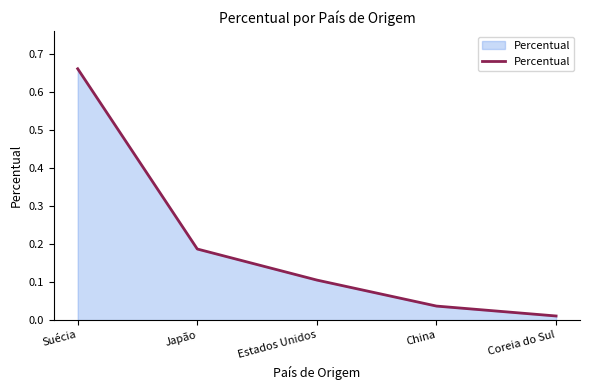

Rank the categories by value from lowest to highest.

Coreia do Sul, China, Estados Unidos, Japão, Suécia